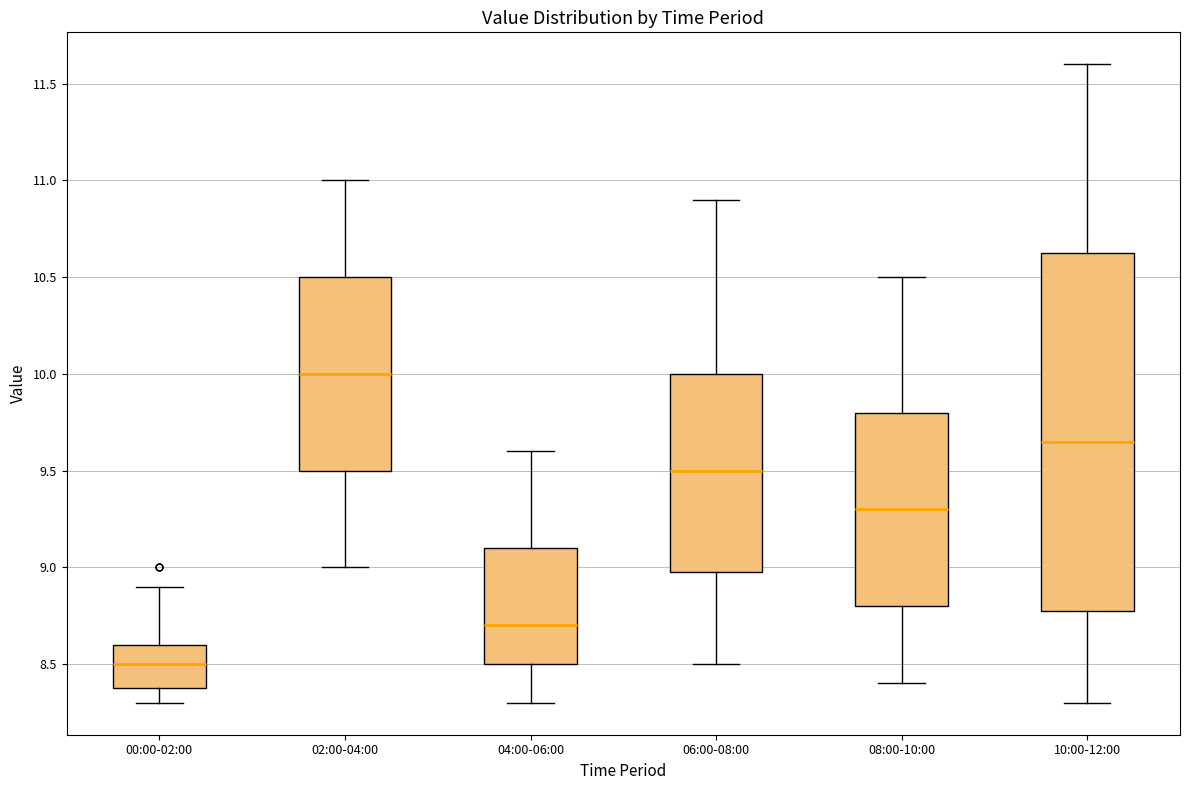

Reading left to right, transcribe this box plot: for each box, give where its median line is, the range the box spans, and where its two whiskers end, as read against the y-axis. The values are not printed on the chart, so give them approximately, as read against the axis.

00:00-02:00: median 8.50, box 8.40 to 8.60, whiskers 8.30 to 8.90
02:00-04:00: median 10.00, box 9.50 to 10.50, whiskers 9.00 to 11.00
04:00-06:00: median 8.70, box 8.50 to 9.10, whiskers 8.30 to 9.60
06:00-08:00: median 9.50, box 9.00 to 10.00, whiskers 8.50 to 10.90
08:00-10:00: median 9.30, box 8.80 to 9.80, whiskers 8.40 to 10.50
10:00-12:00: median 9.65, box 8.80 to 10.65, whiskers 8.30 to 11.60